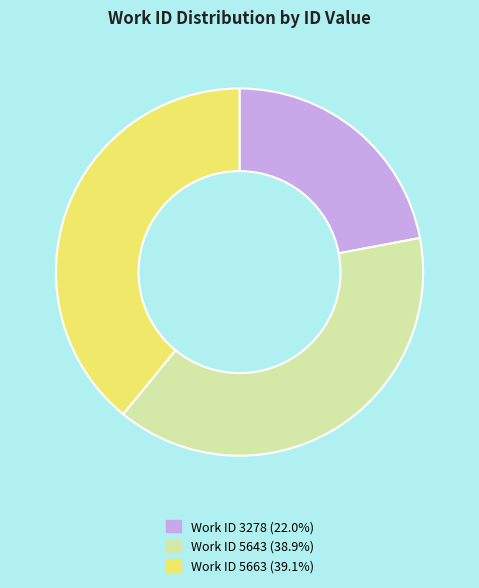

Is there a majority slice in this chart?

No